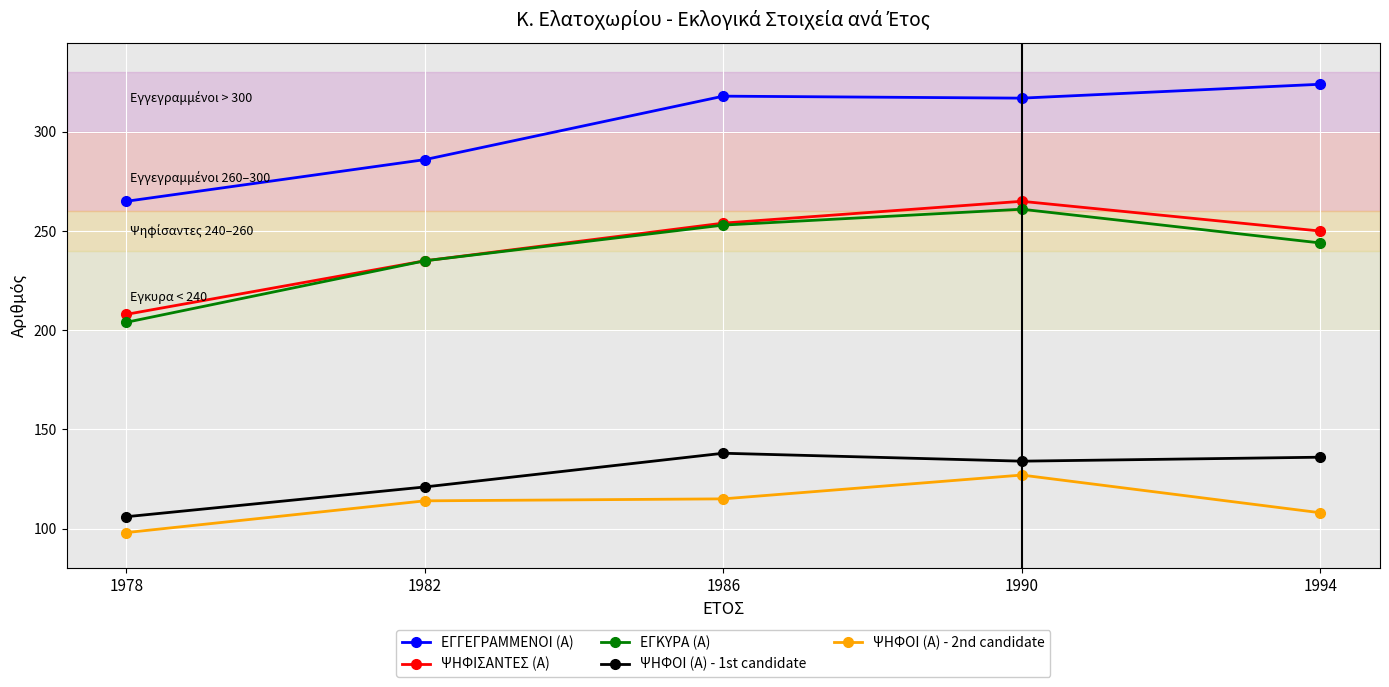

What is the approximate value of ΕΓΚΥΡΑ (Α) at 1994, to the nearest 5?

245